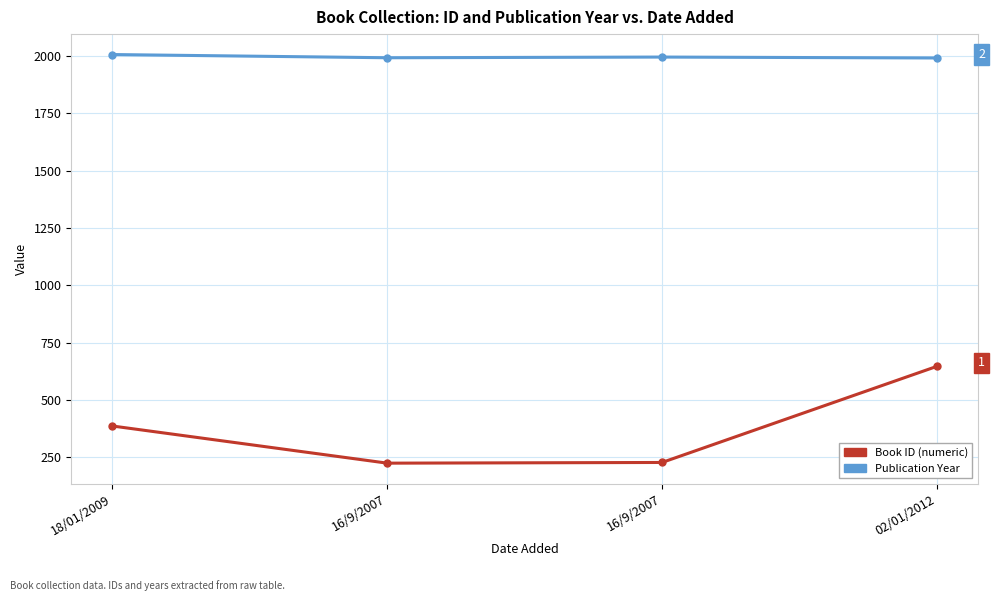

How many distinct data groups are displayed?

2